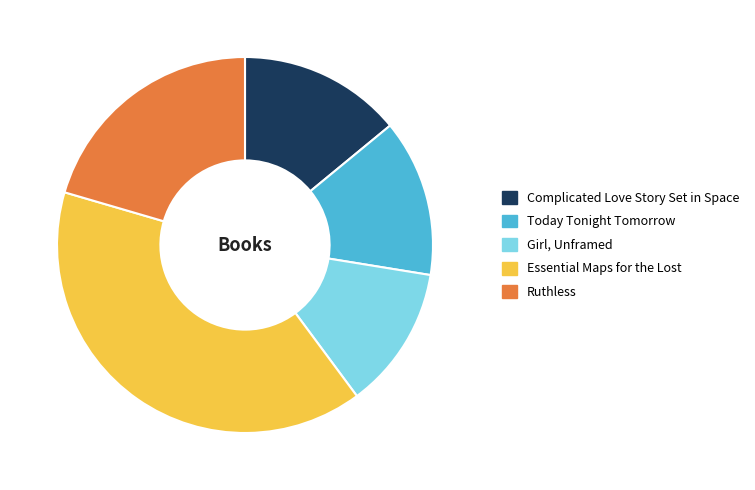

Is there a majority slice in this chart?

No